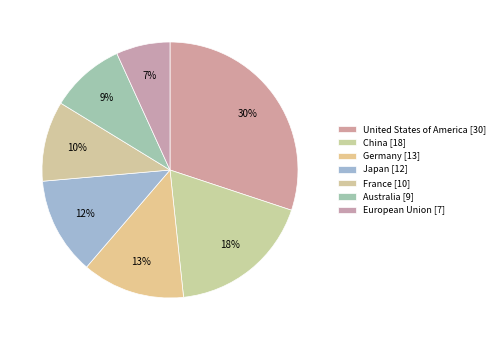

How many slices are in this pie chart?

7